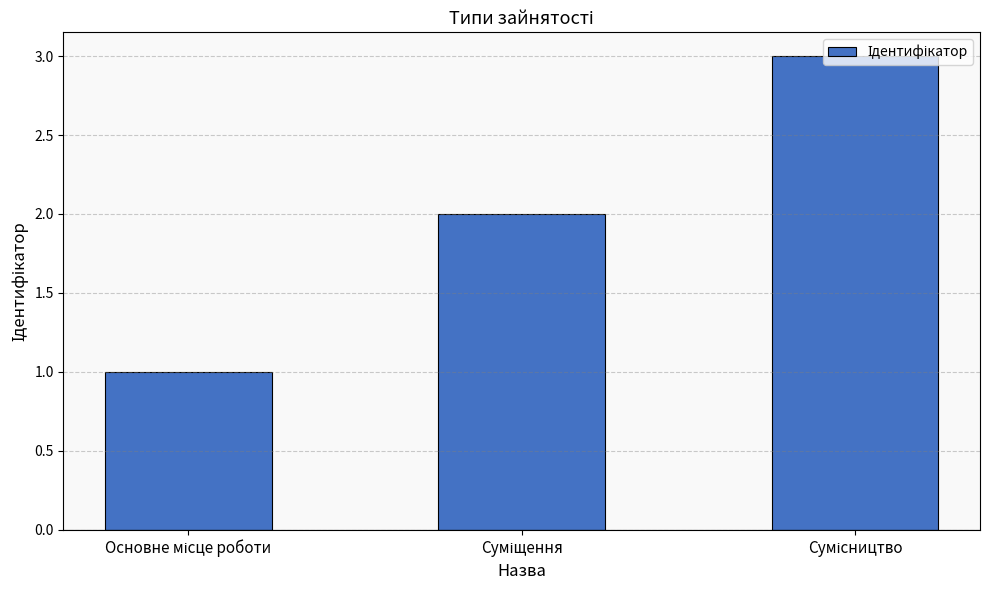

What is the sum of all values?

6